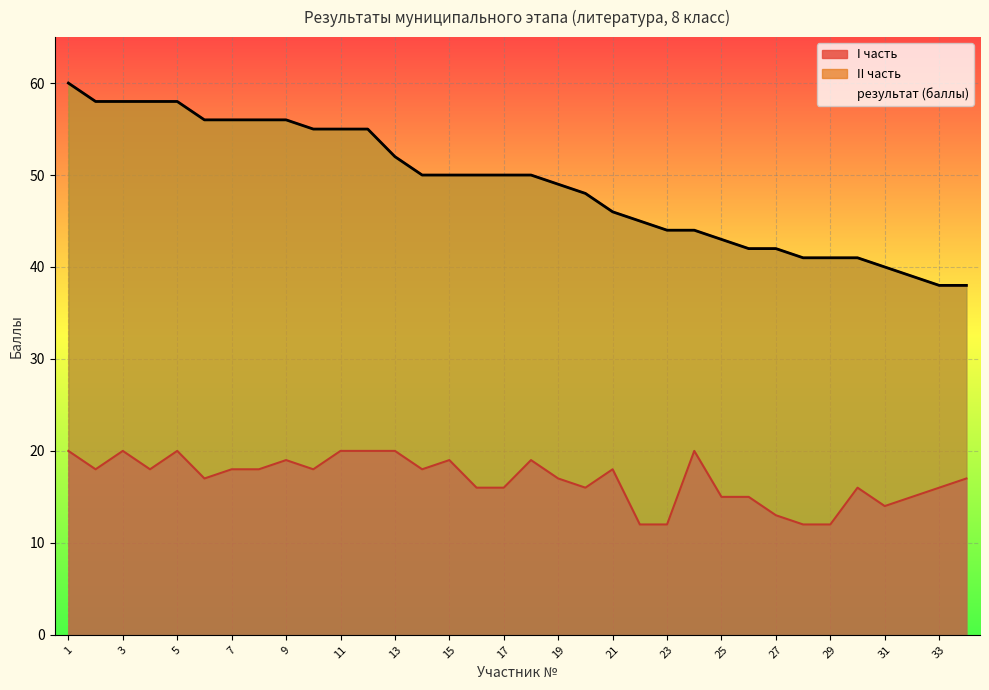

What is the value of the результат (баллы) point at the 20th from the left?

48